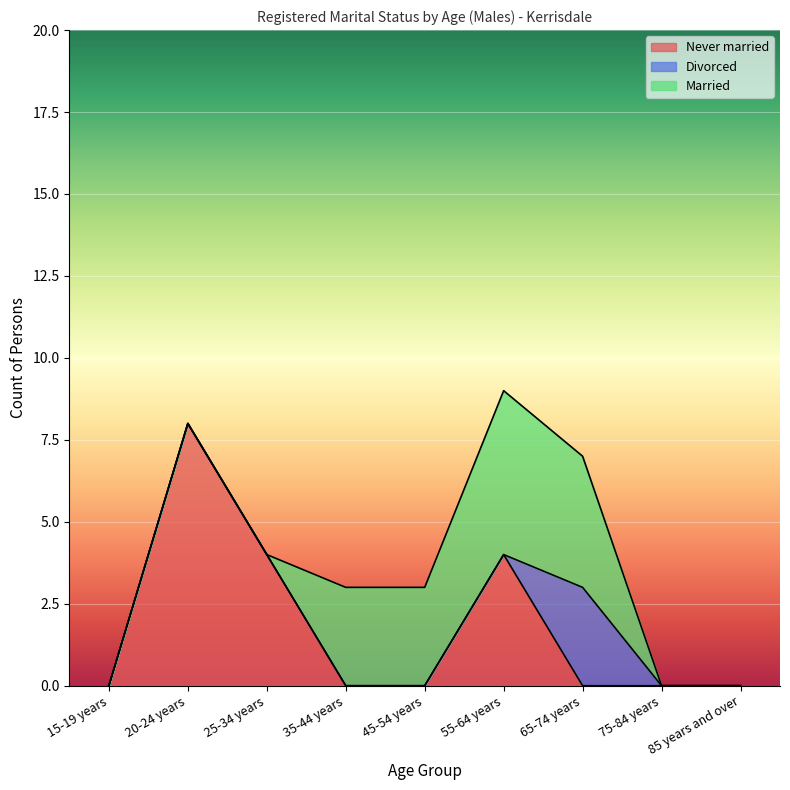

Where do Never married and Married first cross each other?

25-34 years and 35-44 years